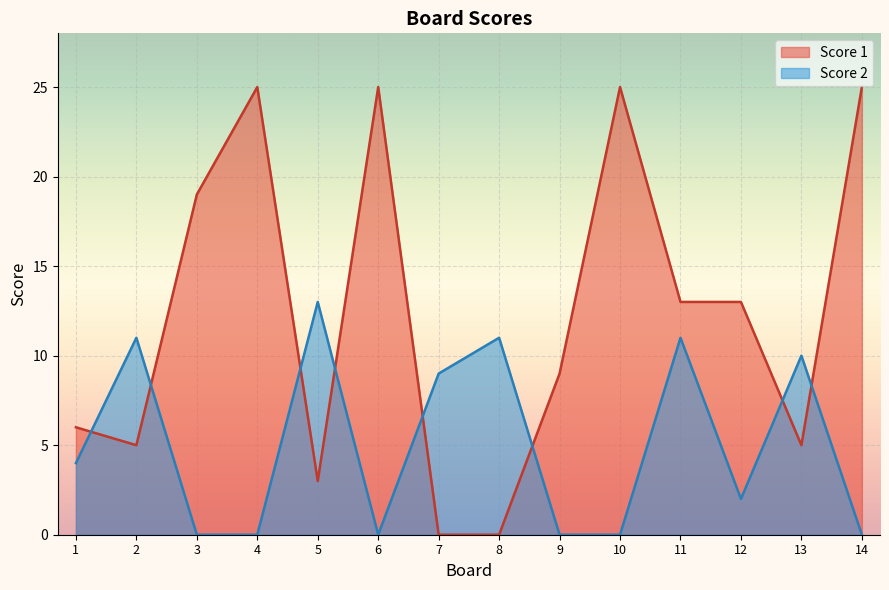

Reading left to right, transcribe all the data shown in this chart.

Score 1: 6	5	19	25	3	25	0	0	9	25	13	13	5	25
Score 2: 4	11	0	0	13	0	9	11	0	0	11	2	10	0